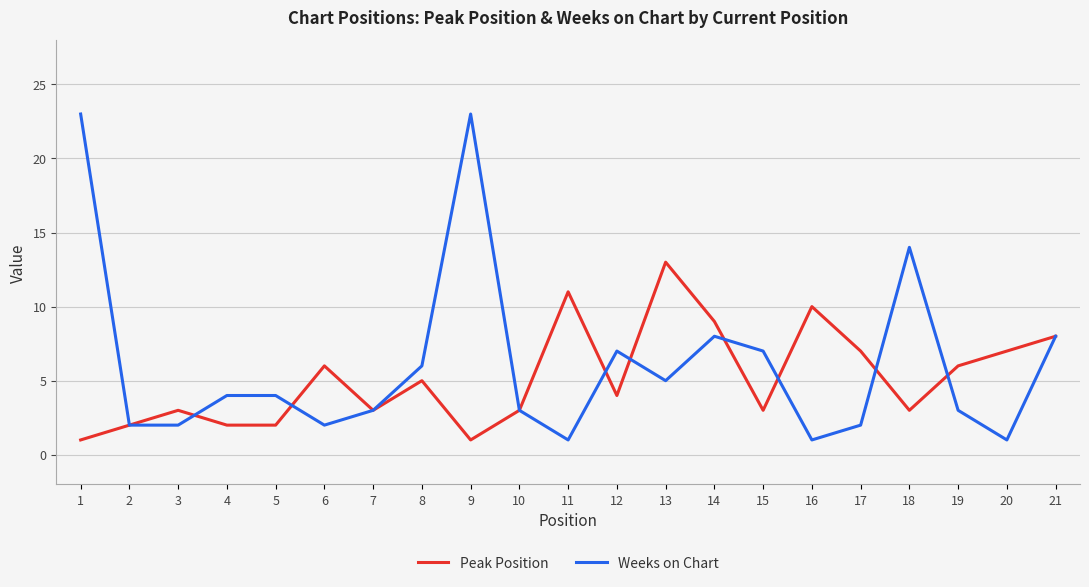

The Peak Position series shows 10 at 17. True or false?

False